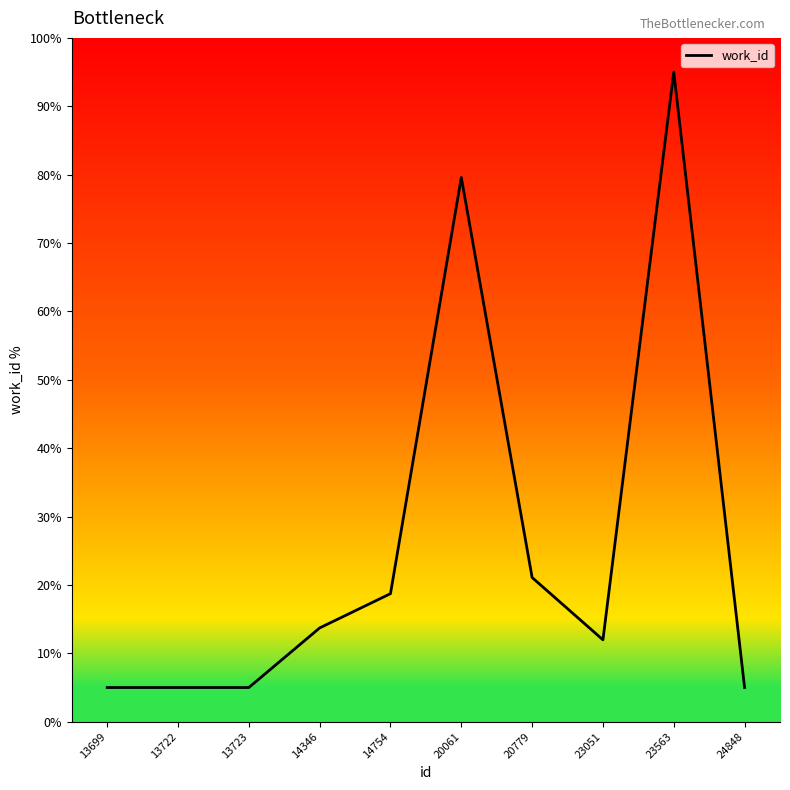

Where does the data first go above 13?

14346